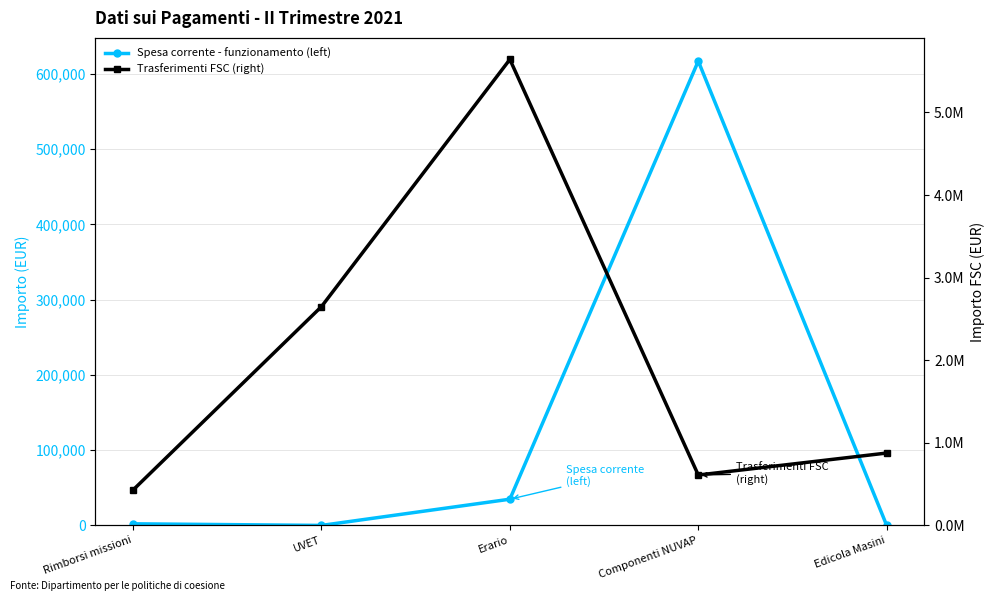

Which series has the largest range (max minus min)?

Trasferimenti FSC (right)